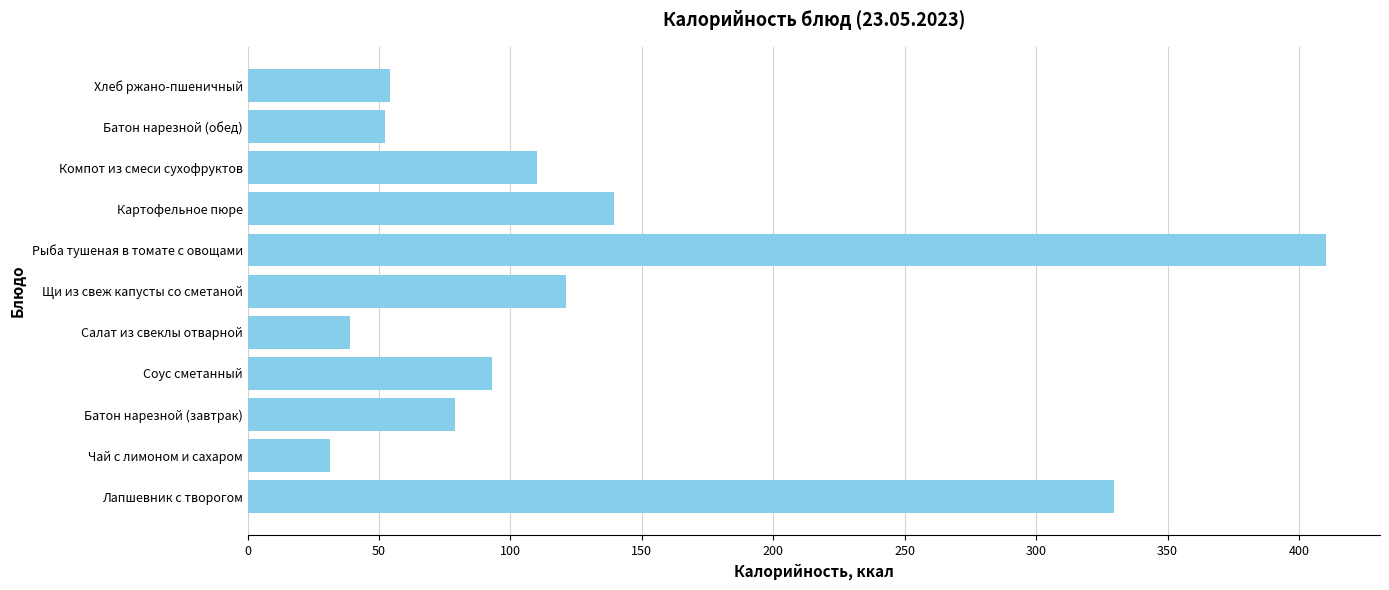

Read the value at Рыба тушеная в томате с овощами.

410.3